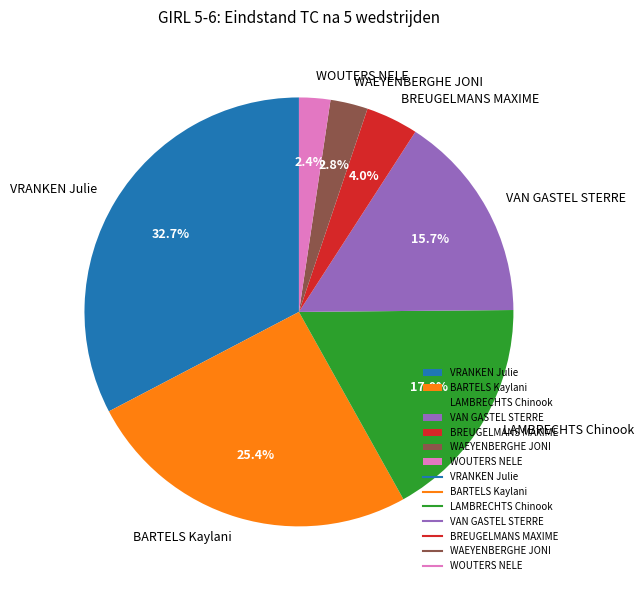

To the nearest percent, what is the difference between the WOUTERS NELE and VAN GASTEL STERRE slice percentages?

13%